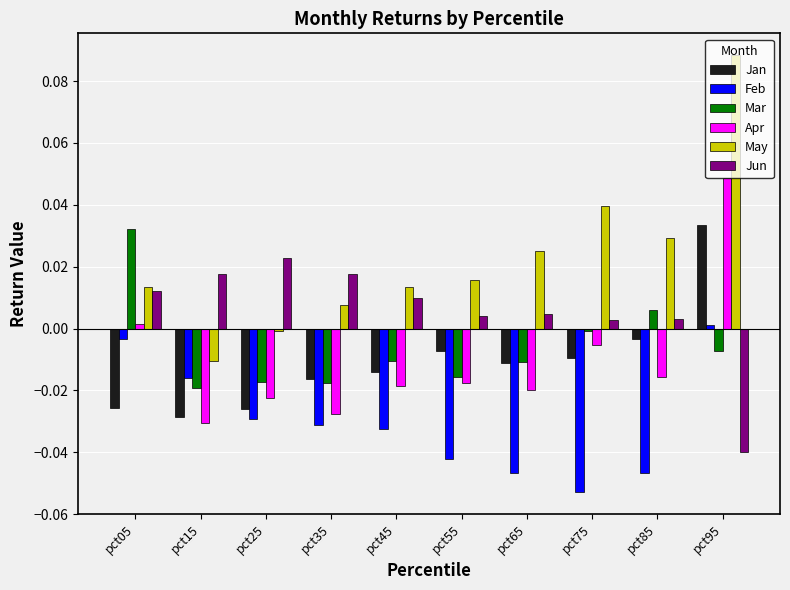

The May series shows 0.0 at pct45. True or false?

True